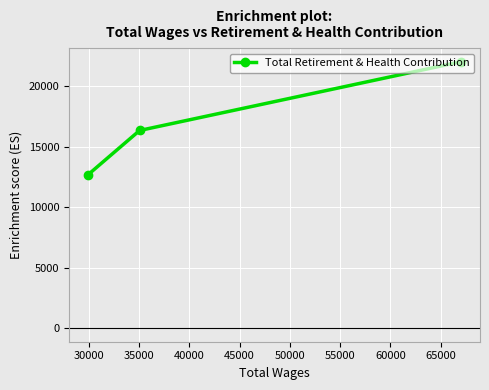

What is the value of the 3rd point from the left?

22038